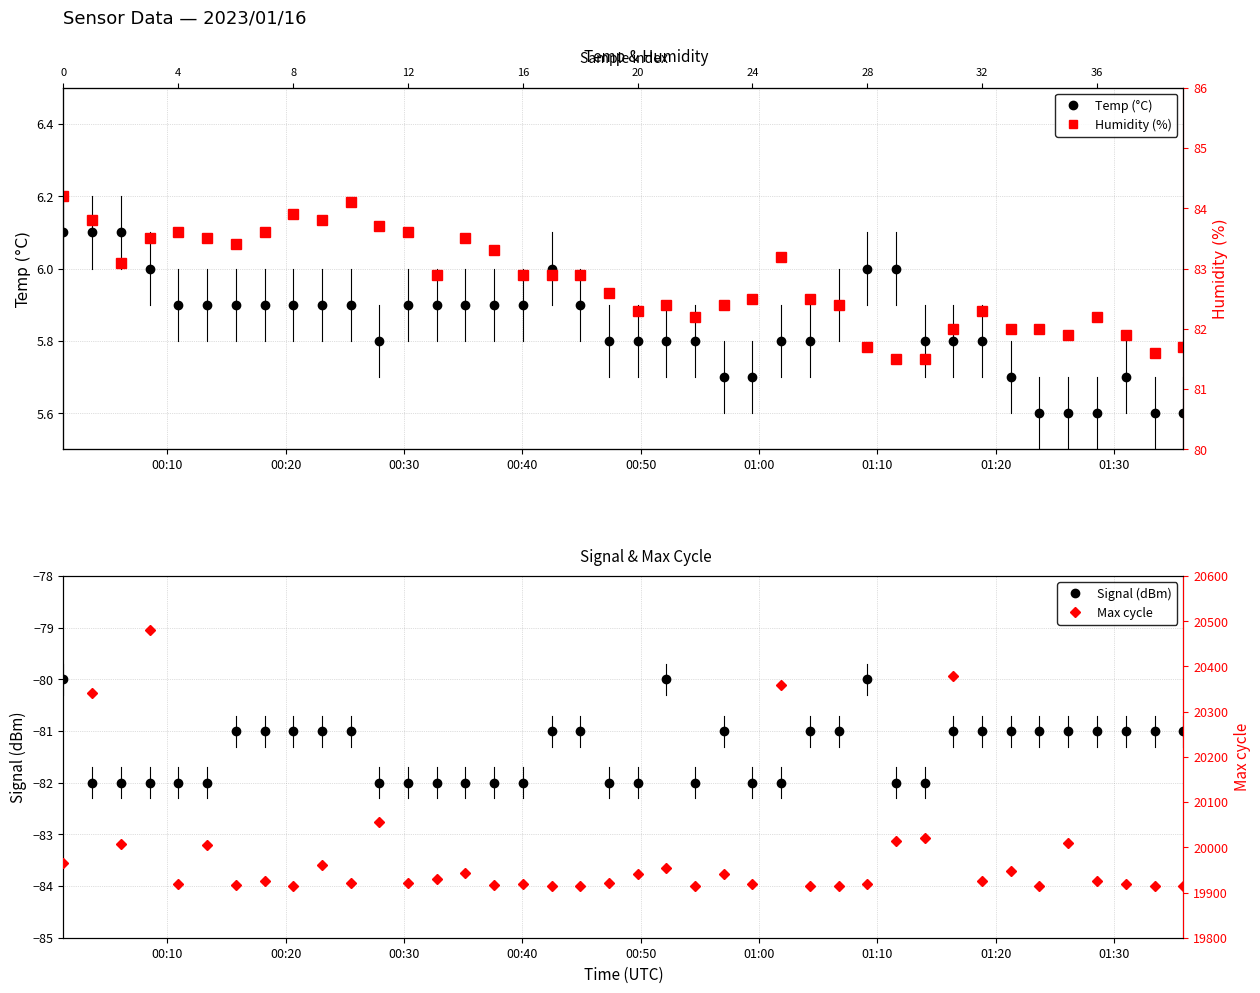

Does the chart display data point markers on the line(s)?

Yes